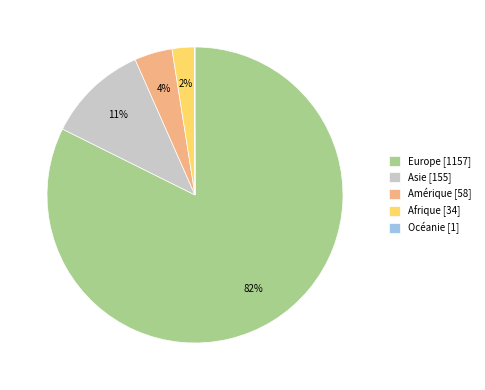

True or false: Afrique [34] accounts for 2% of the total.

True